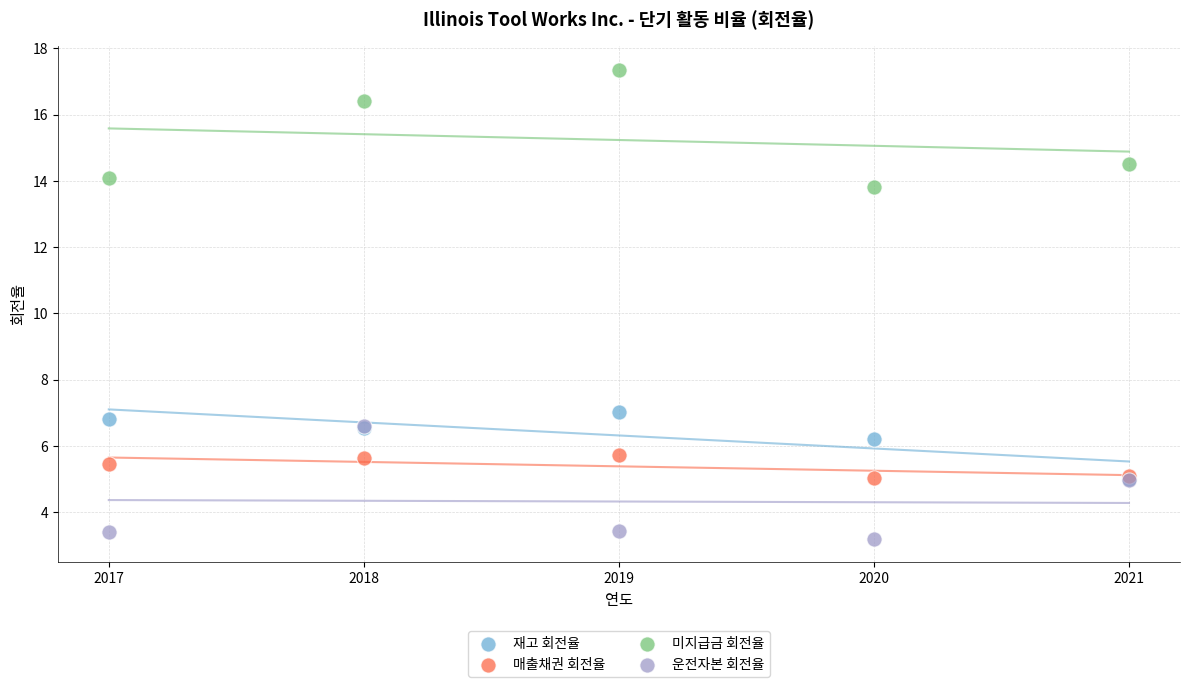

In the 미지급금 회전율 series, what Y value is closest to 15?

14.5